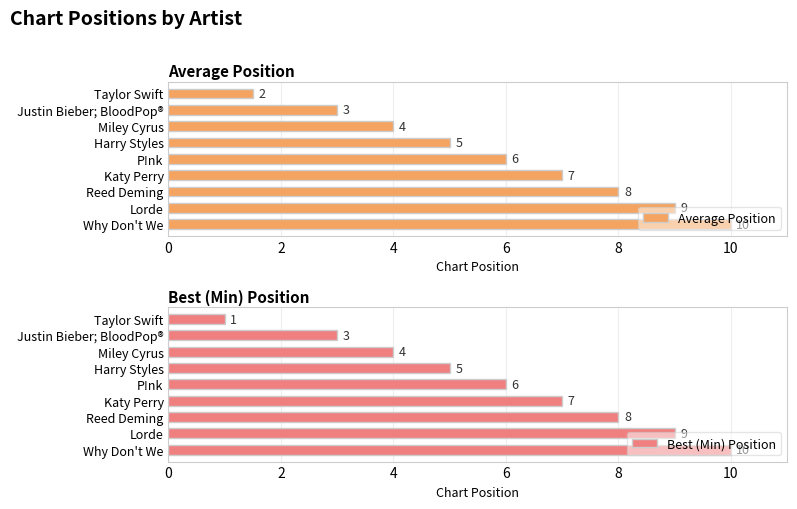

What is the sum of all Best (Min) Position values?

53